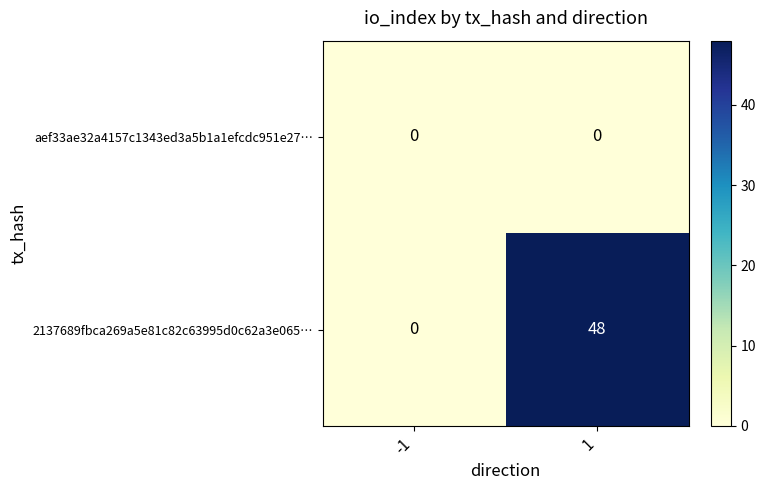

What is the maximum value shown in the chart?

48